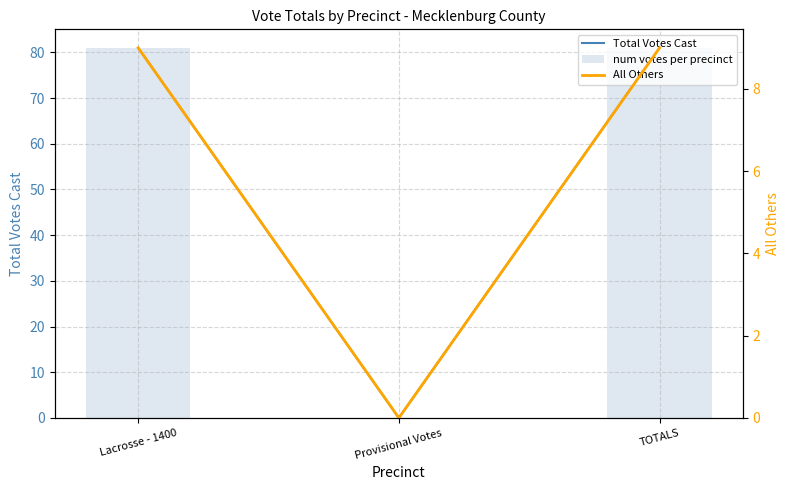

Reading right to left, list all the values displayed in this chart.

Total Votes Cast: 81	0	81
num votes per precinct: 81	0	81
All Others: 9	0	9